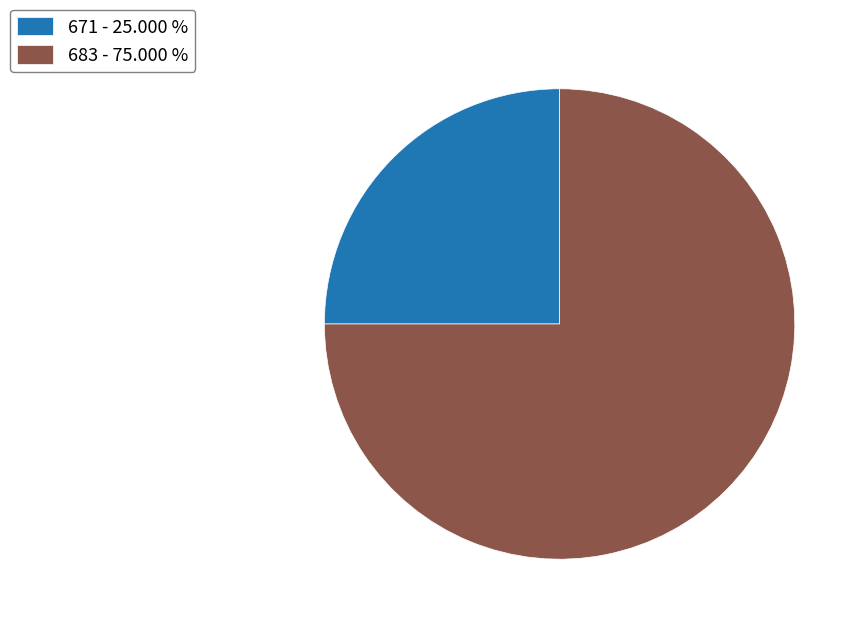

How many segments does this pie chart have?

2